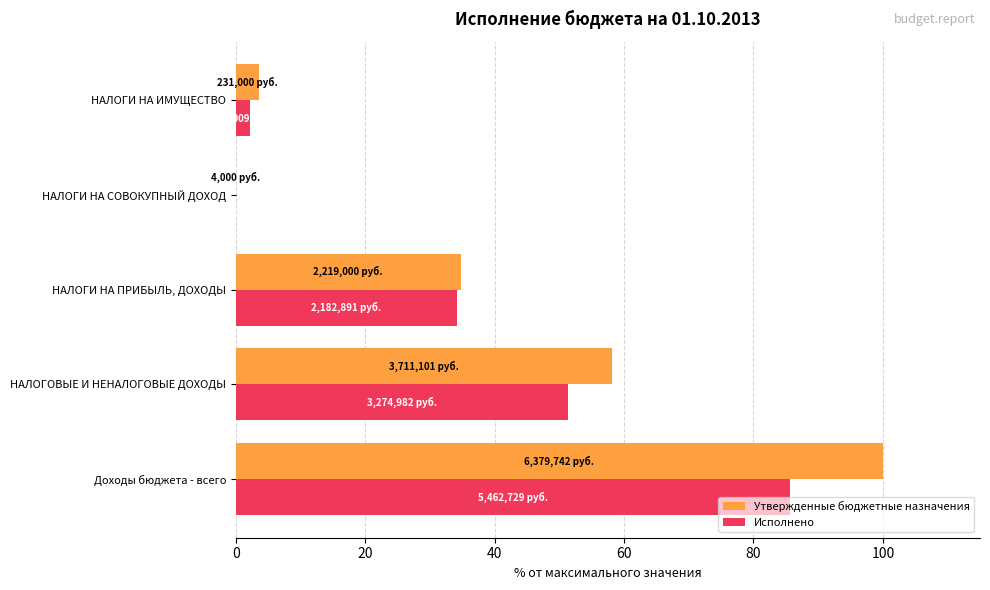

What is the average value of the Утвержденные бюджетные назначения series?

39.3